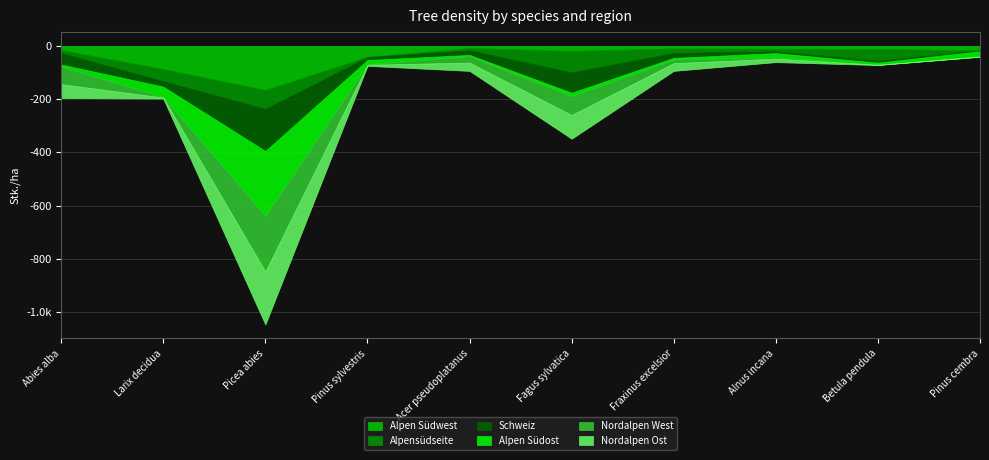

Is the value of Alpen Südwest at Abies alba greater than the value of Schweiz at Larix decidua?

No